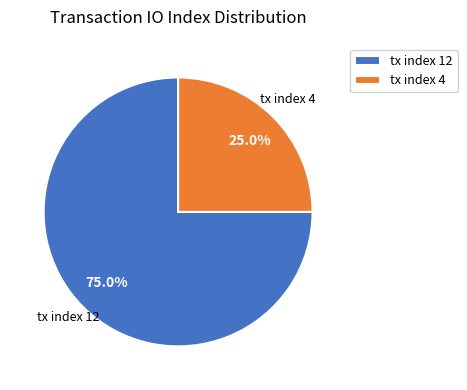

Does any single category account for the majority?

Yes